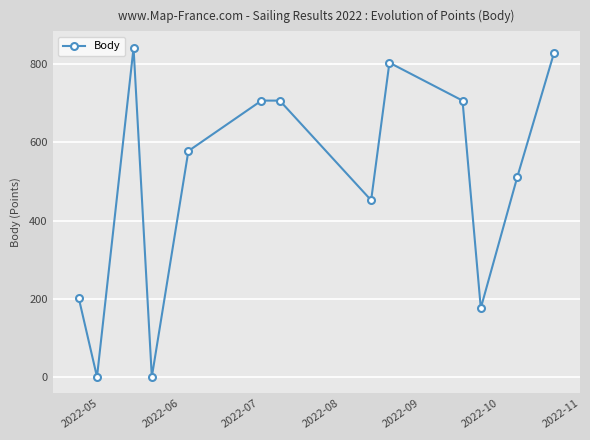

What is the sum of all values?

6515